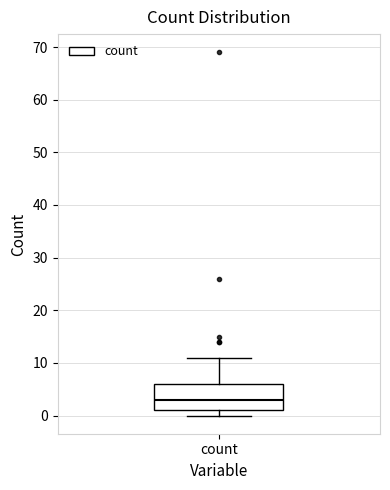

Transcribe this box plot: give where the median line is, the range the box spans, and where the two whiskers end, as read against the y-axis. The values are not printed on the chart, so give them approximately, as read against the axis.

median 3, box 1 to 6, whiskers 0 to 11